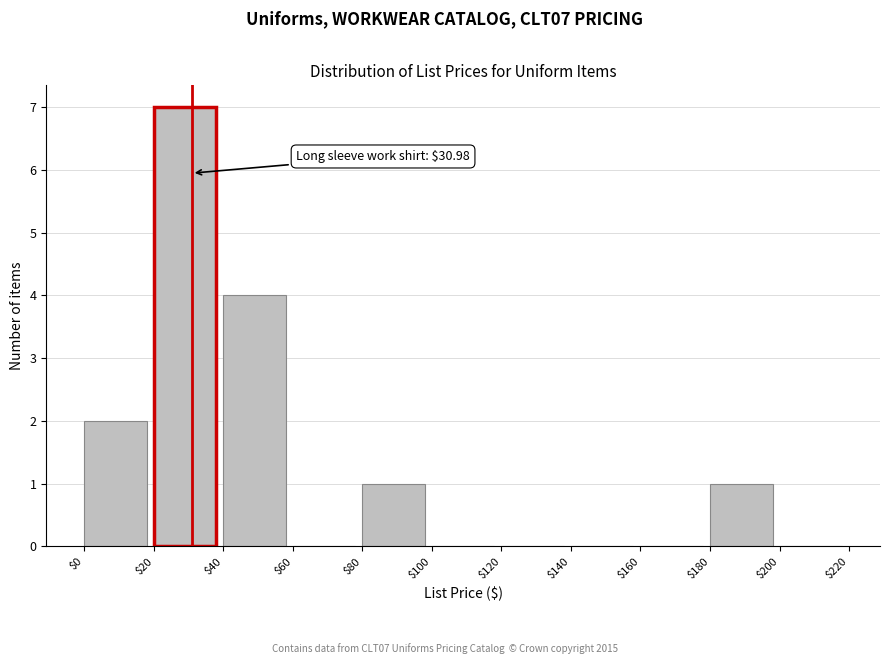

Which range on the x-axis has the tallest bar?

$20 to $40